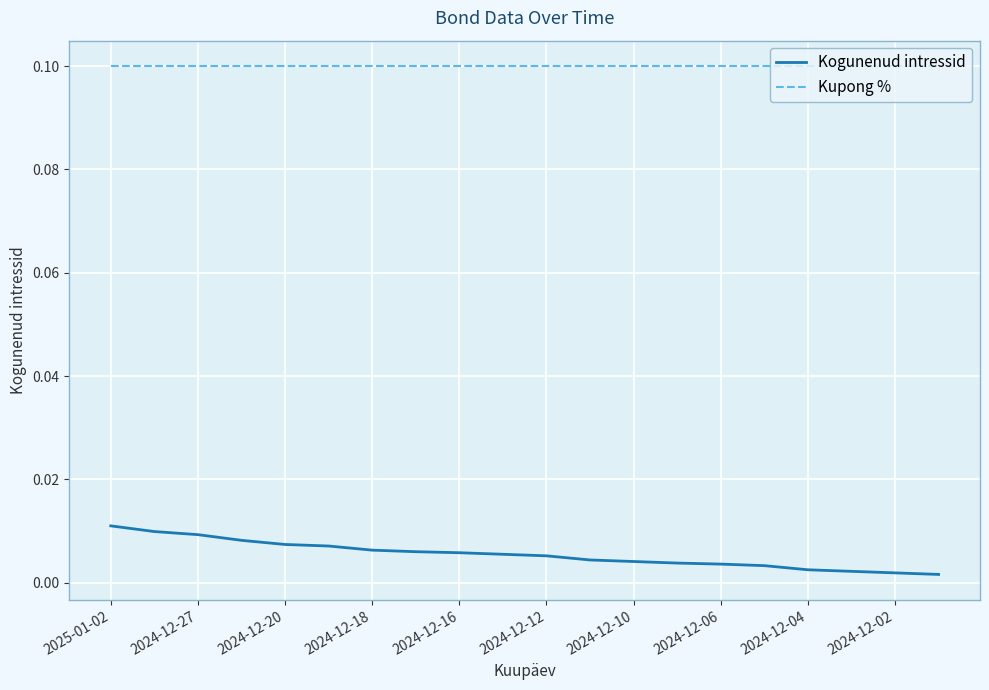

How many series are shown in this chart?

2